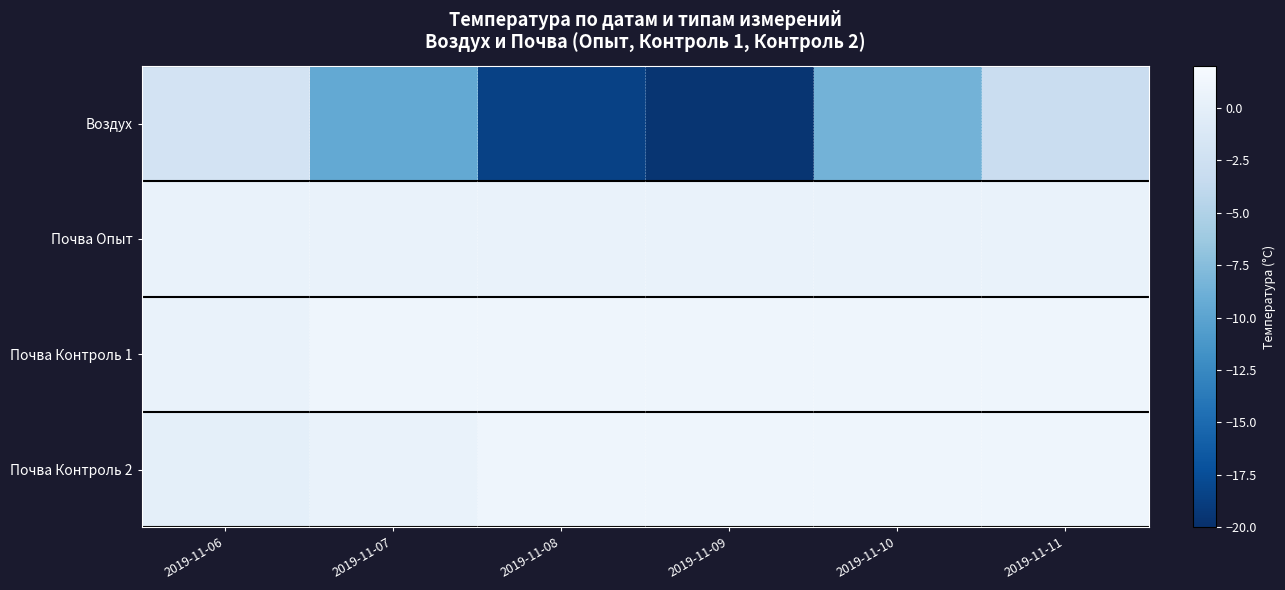

At 2019-11-11, list the series in order from largest to smallest.

Почва Контроль 1, Почва Контроль 2, Почва Опыт, Воздух